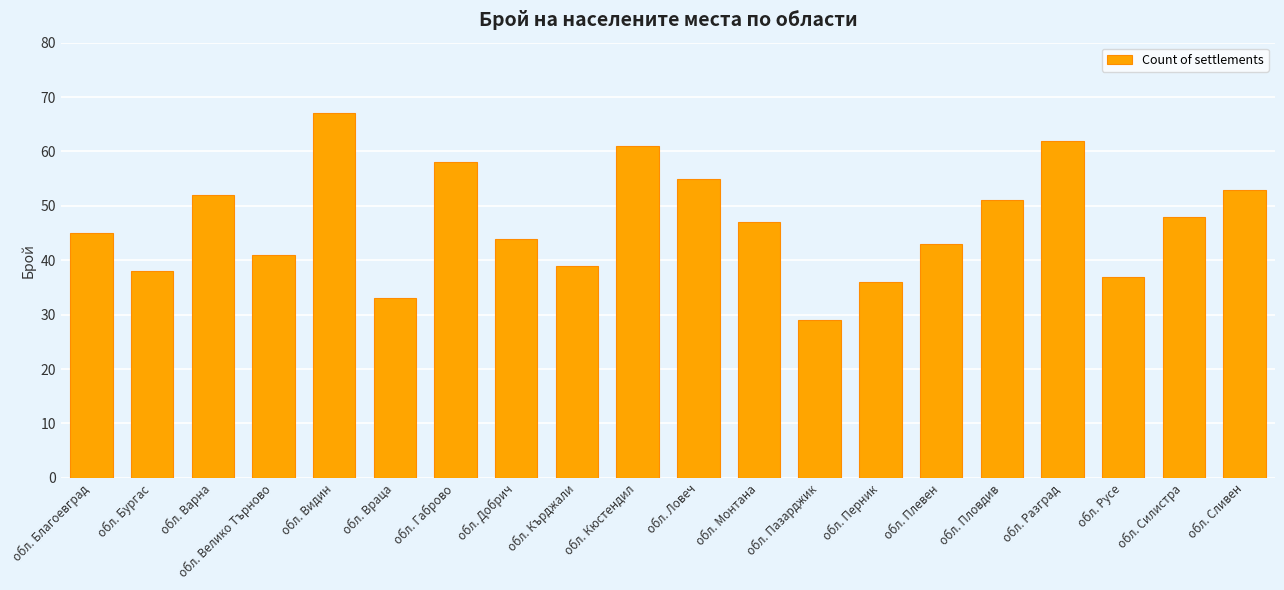

What is the difference between the second highest and minimum values?

33